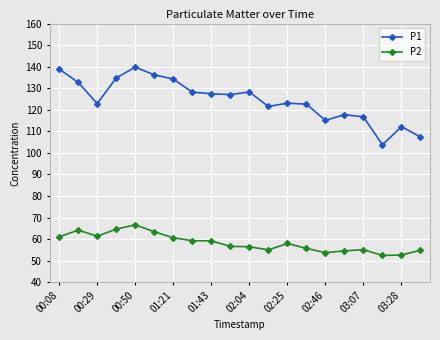

What is the minimum value shown in the chart?

52.4